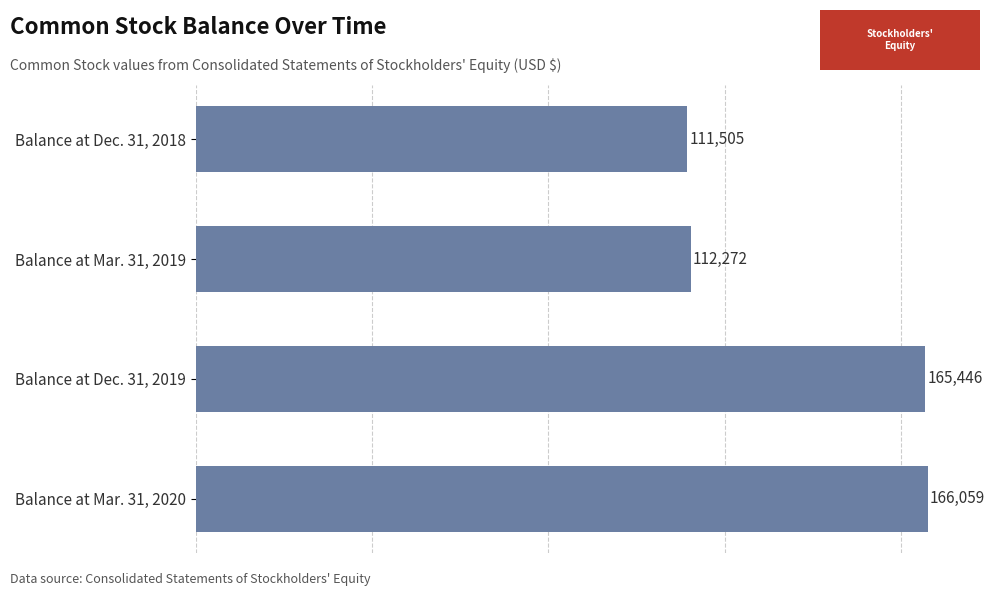

What is the difference between the maximum and minimum values?

54554